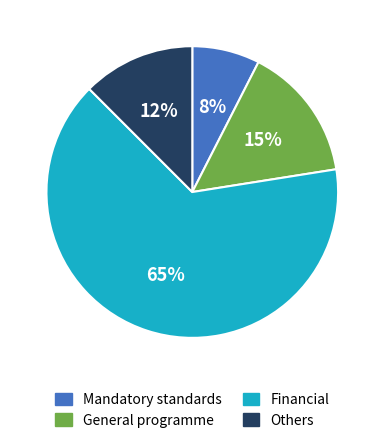

To the nearest percent, what is the average slice percentage?

25%